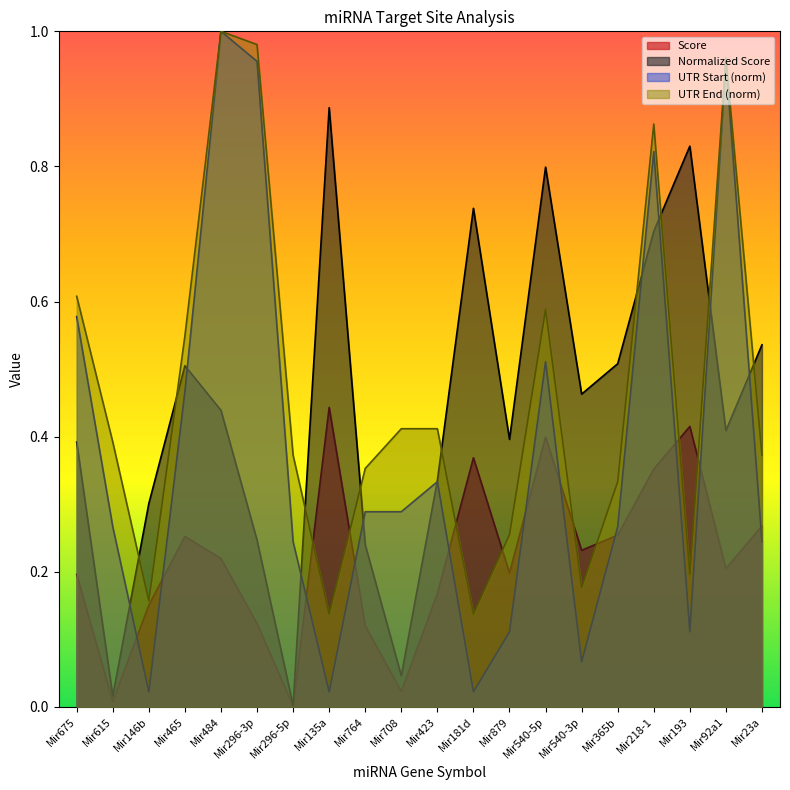

How many intersections are there between Normalized Score and UTR End?

9